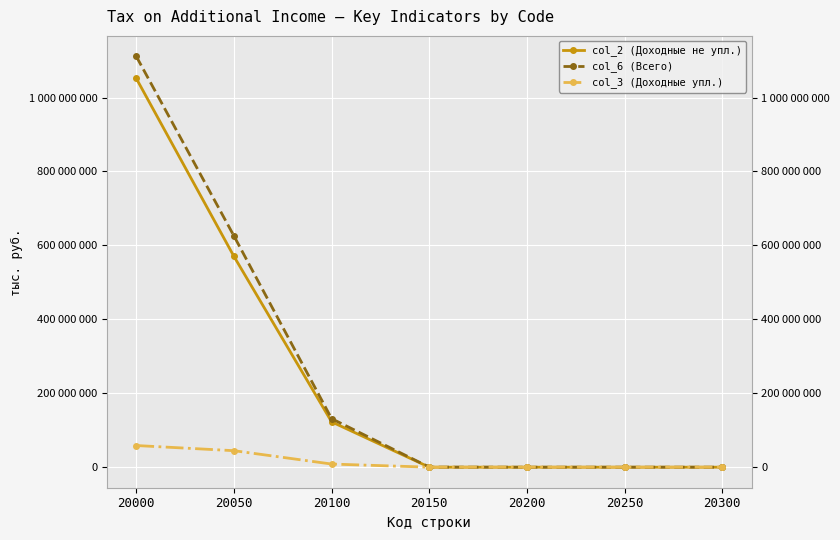

At 20200, list the series in order from smallest to largest.

col_2 (Доходные не упл.), col_6 (Всего), col_3 (Доходные упл.)